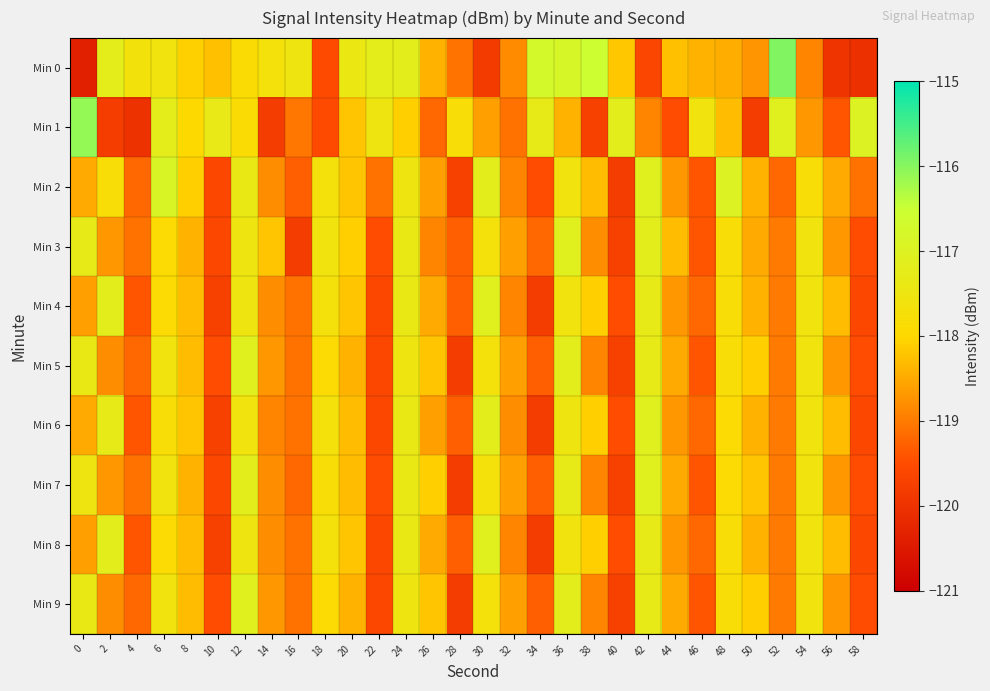

Which series has the largest total across all categories?

Min 0